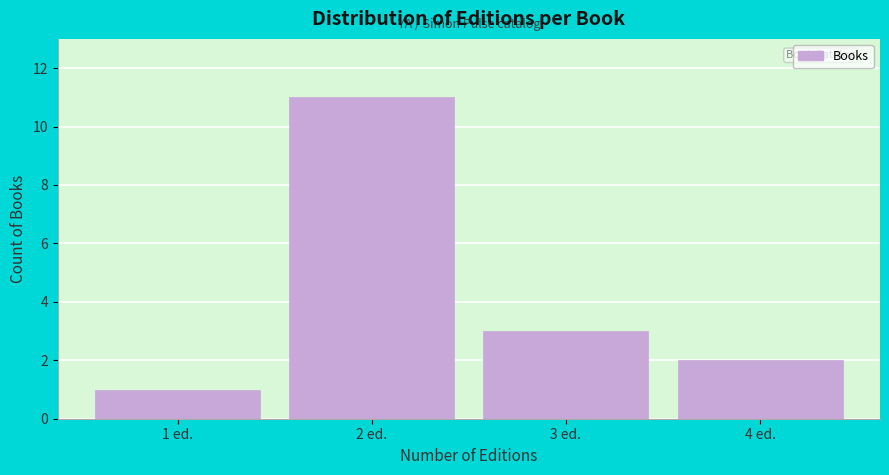

Reading left to right, transcribe all the data shown in this chart.

1 ed.=1	2 ed.=11	3 ed.=3	4 ed.=2